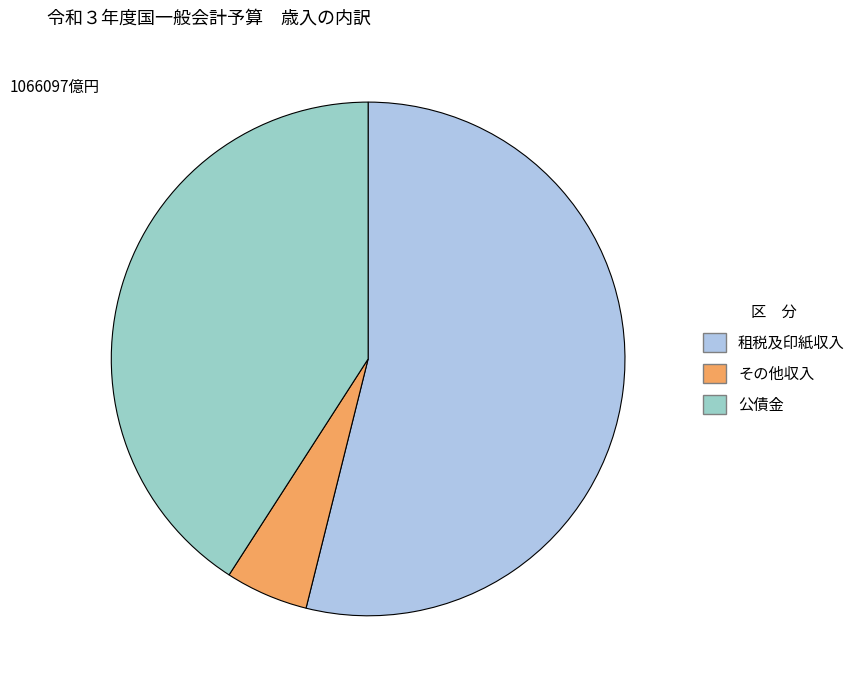

Is it true that その他収入 is 1% of the pie?

False